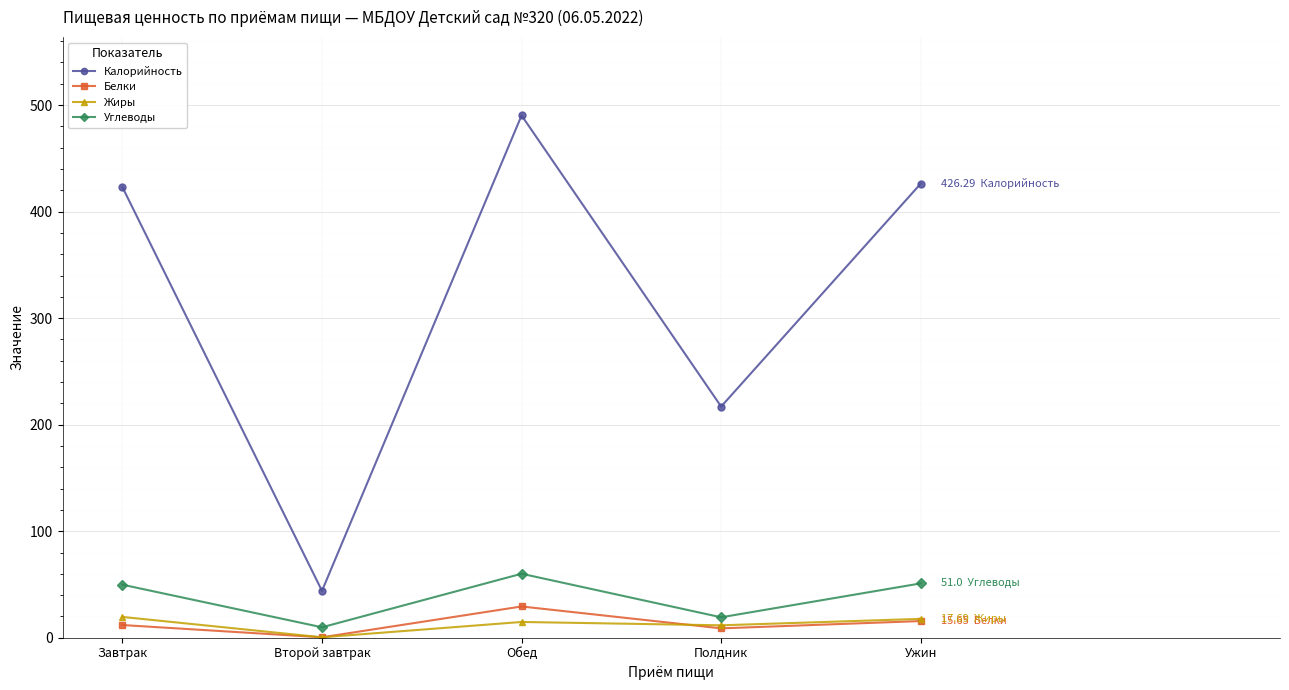

At which label is Углеводы closest to 34?

Полдник